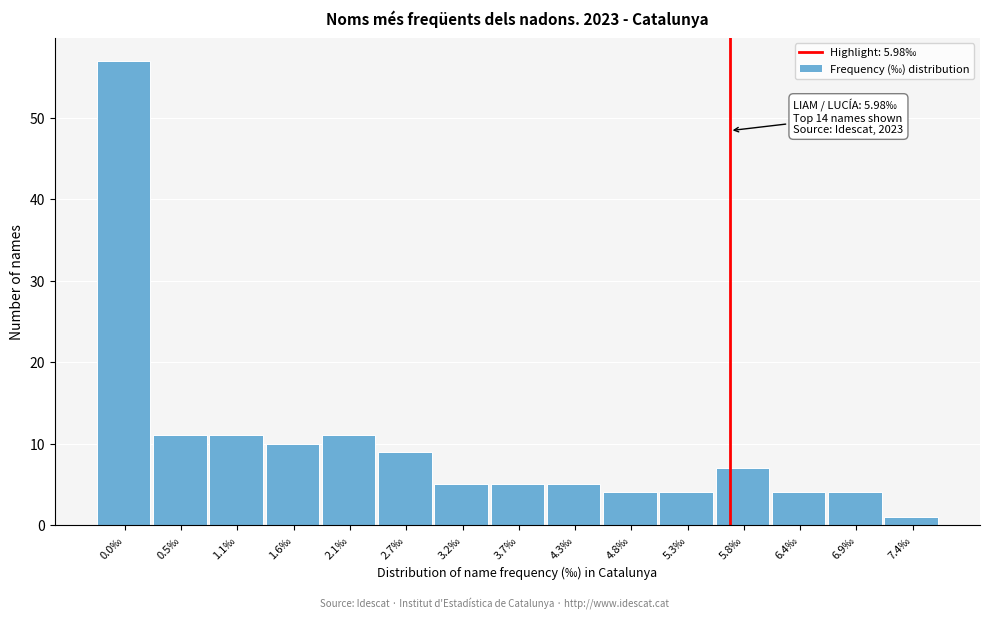

Reading right to left, extract all data points from this chart.

1	4	4	7	4	4	5	5	5	9	11	10	11	11	57